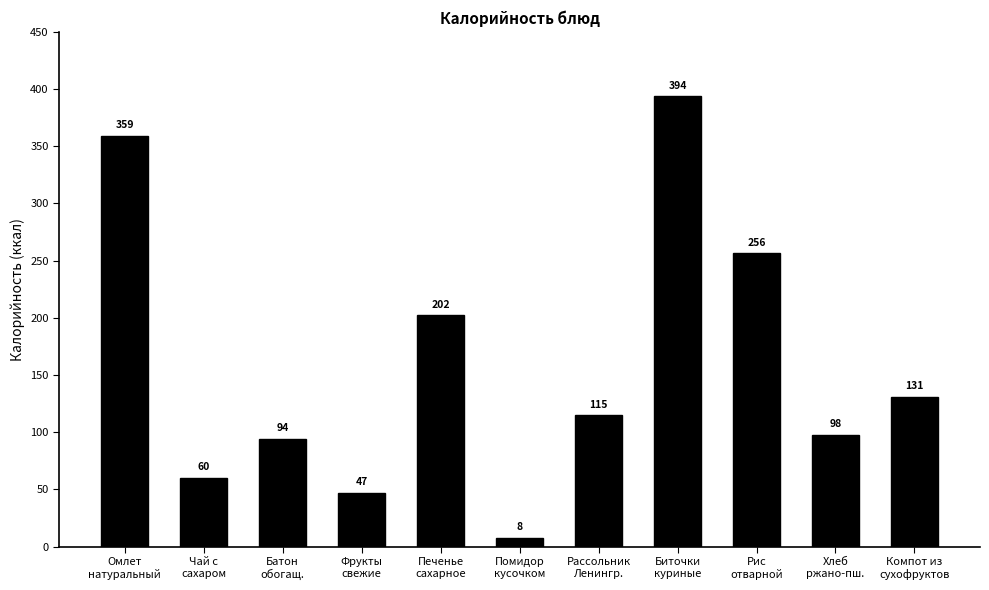

Rank the categories by value from highest to lowest.

Биточки
куриные, Омлет
натуральный, Рис
отварной, Печенье
сахарное, Компот из
сухофруктов, Рассольник
Ленингр., Хлеб
ржано-пш., Батон
обогащ., Чай с
сахаром, Фрукты
свежие, Помидор
кусочком